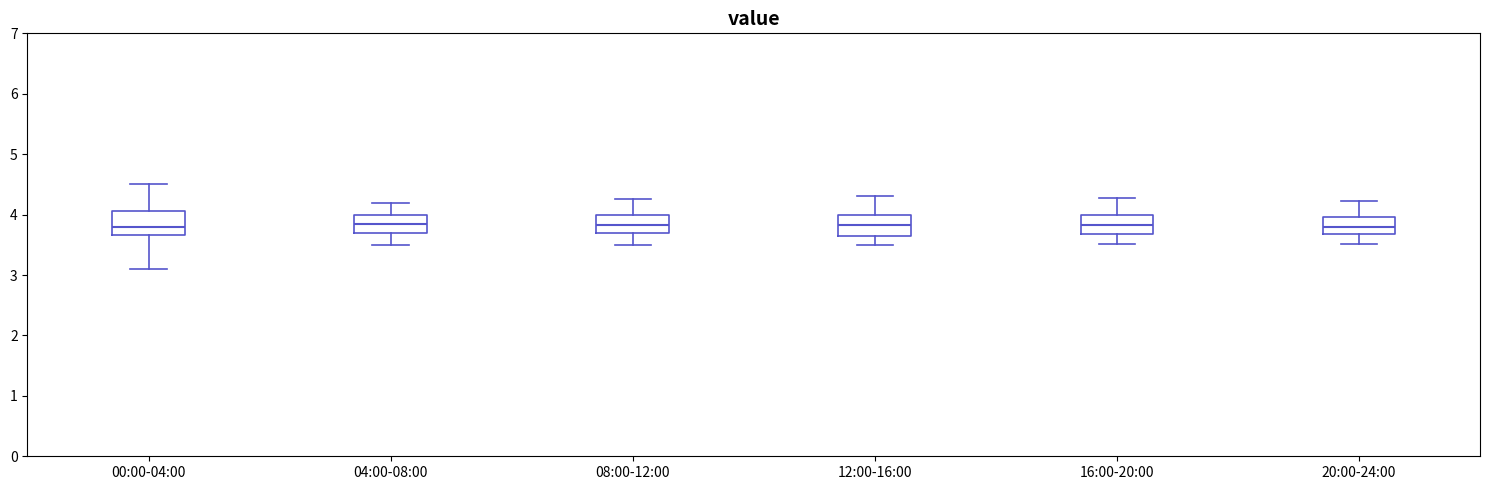

Reading left to right, transcribe this box plot: for each box, give where its median line is, the range the box spans, and where its two whiskers end, as read against the y-axis. The values are not printed on the chart, so give them approximately, as read against the axis.

00:00-04:00: median 3.8, box 3.7 to 4.1, whiskers 3.1 to 4.5
04:00-08:00: median 3.9, box 3.7 to 4.0, whiskers 3.5 to 4.2
08:00-12:00: median 3.8, box 3.7 to 4.0, whiskers 3.5 to 4.3
12:00-16:00: median 3.8, box 3.7 to 4.0, whiskers 3.5 to 4.3
16:00-20:00: median 3.8, box 3.7 to 4.0, whiskers 3.5 to 4.3
20:00-24:00: median 3.8, box 3.7 to 4.0, whiskers 3.5 to 4.2